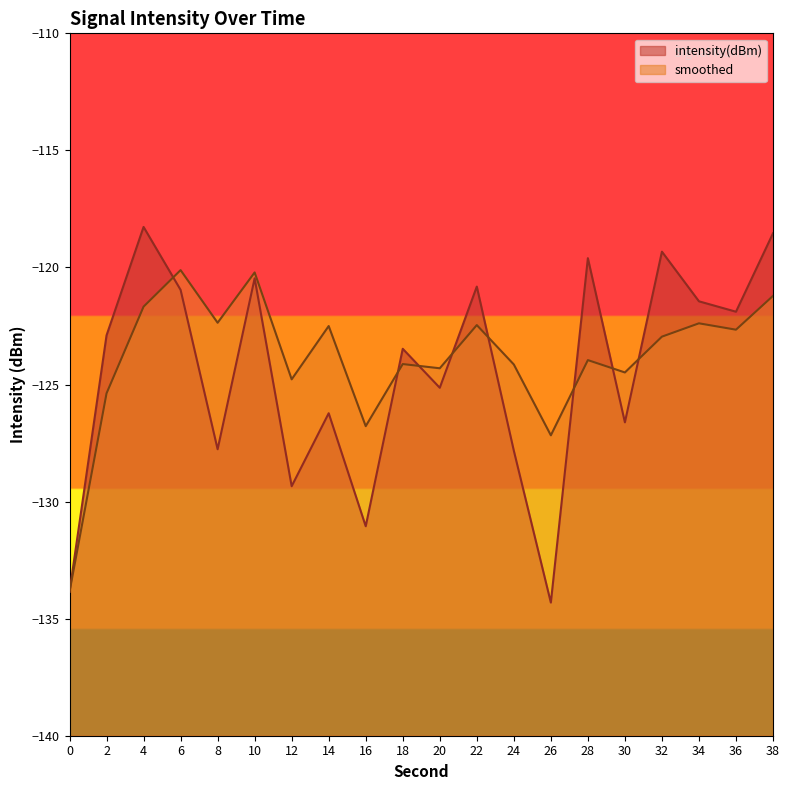

What is the spread (max minus min) of values at 18?

0.7